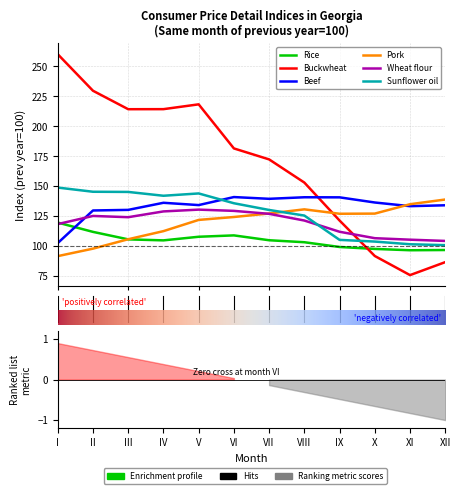

At which category does Beef reach its first local valley?

4